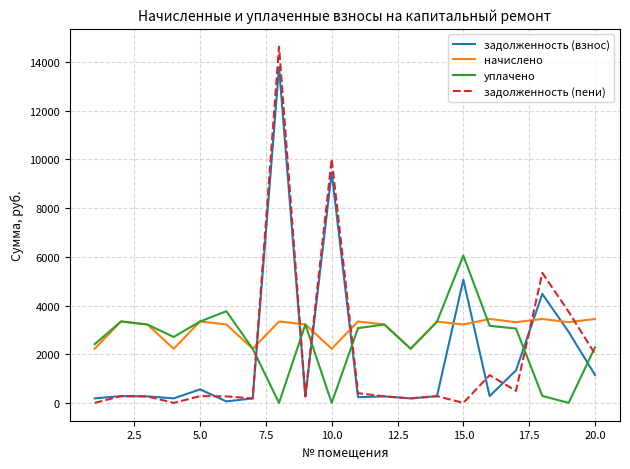

How many intersections are there between задолженность (пени) and начислено?

6